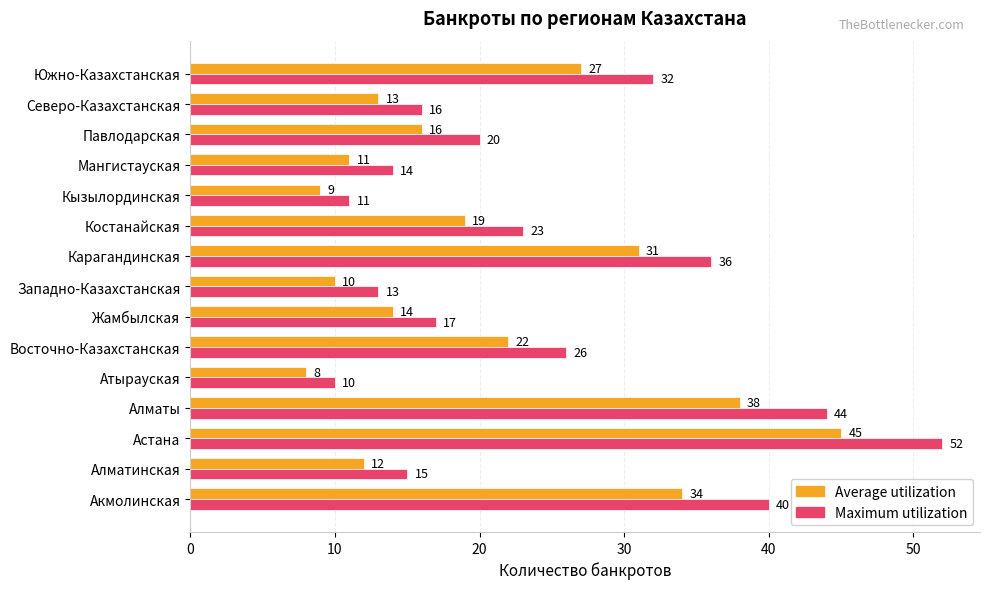

How many distinct data groups are displayed?

2